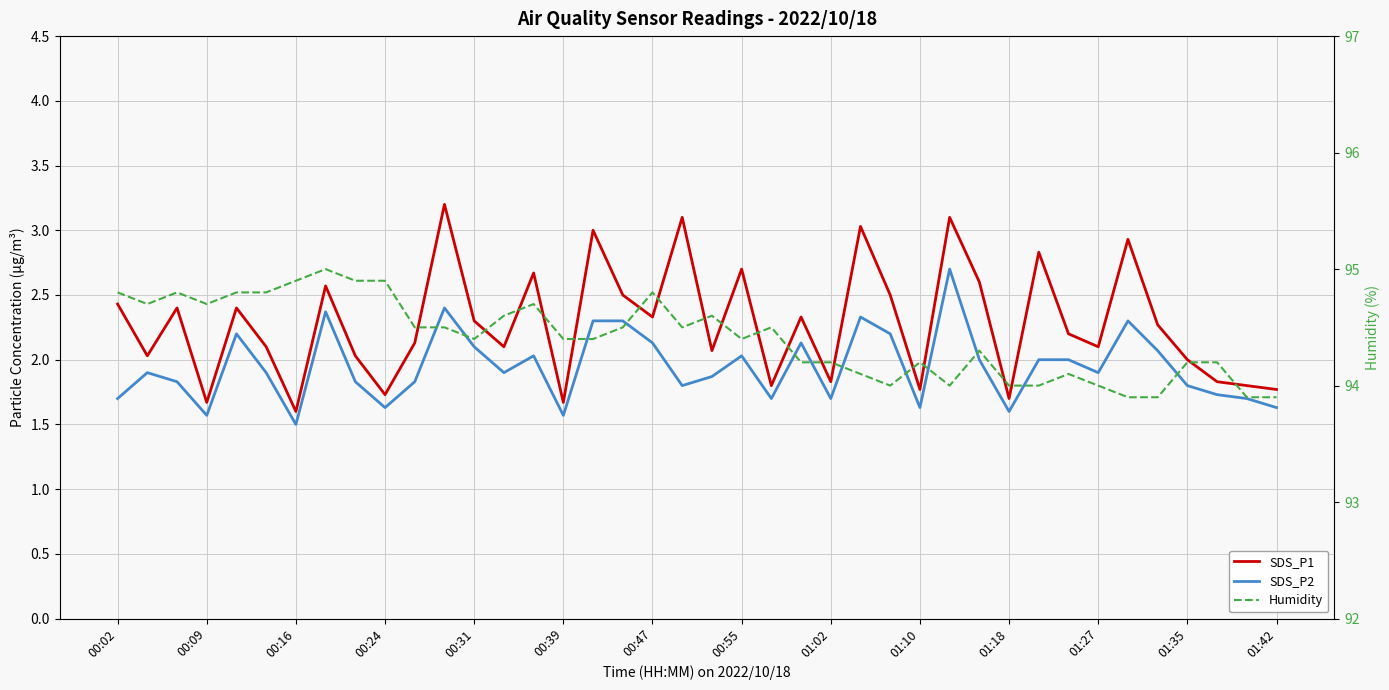

What is the value of the Humidity point at the 6th from the left?

94.8